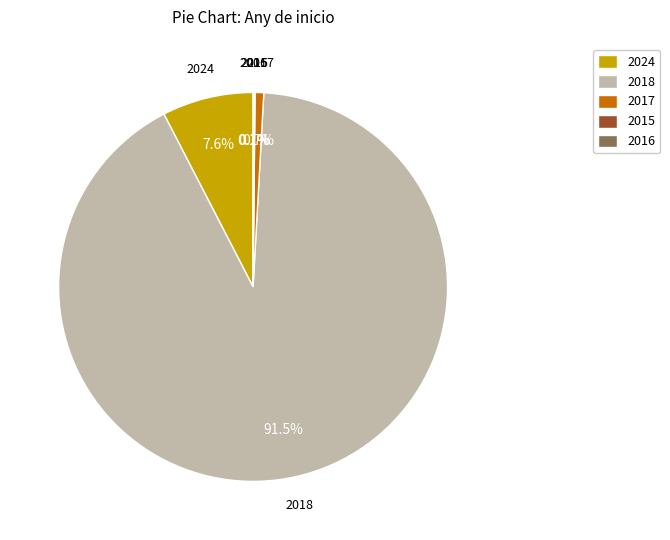

How much of the chart is everything except 2024?

92.4%